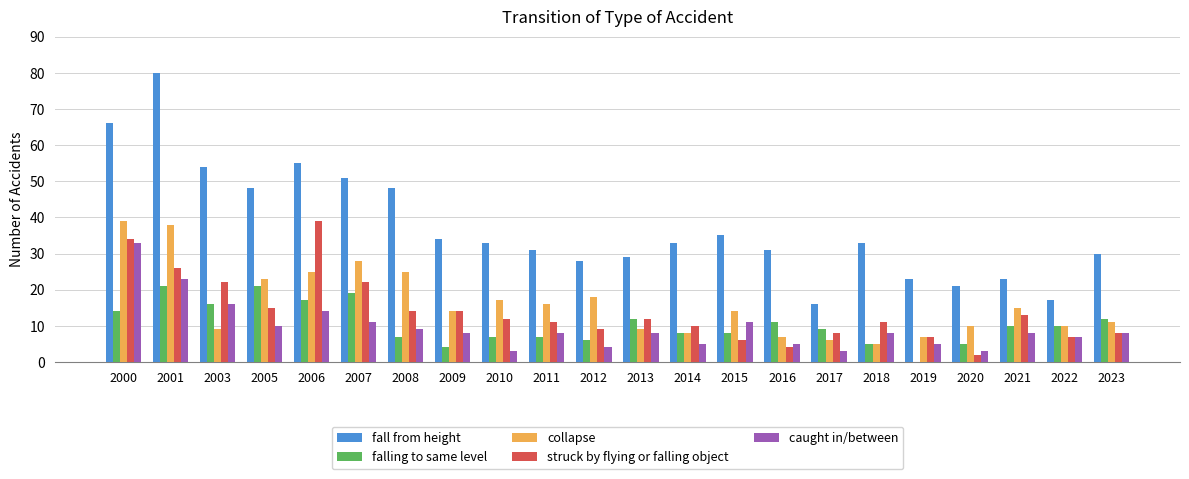

What is the total value across all series at 2008?

103